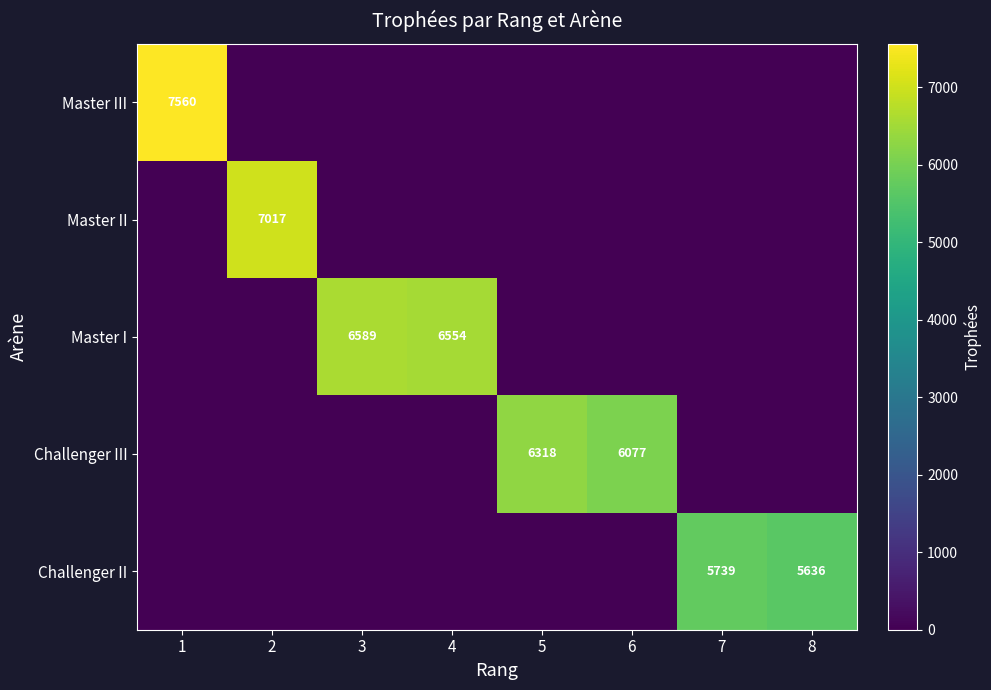

How many distinct data groups are displayed?

5